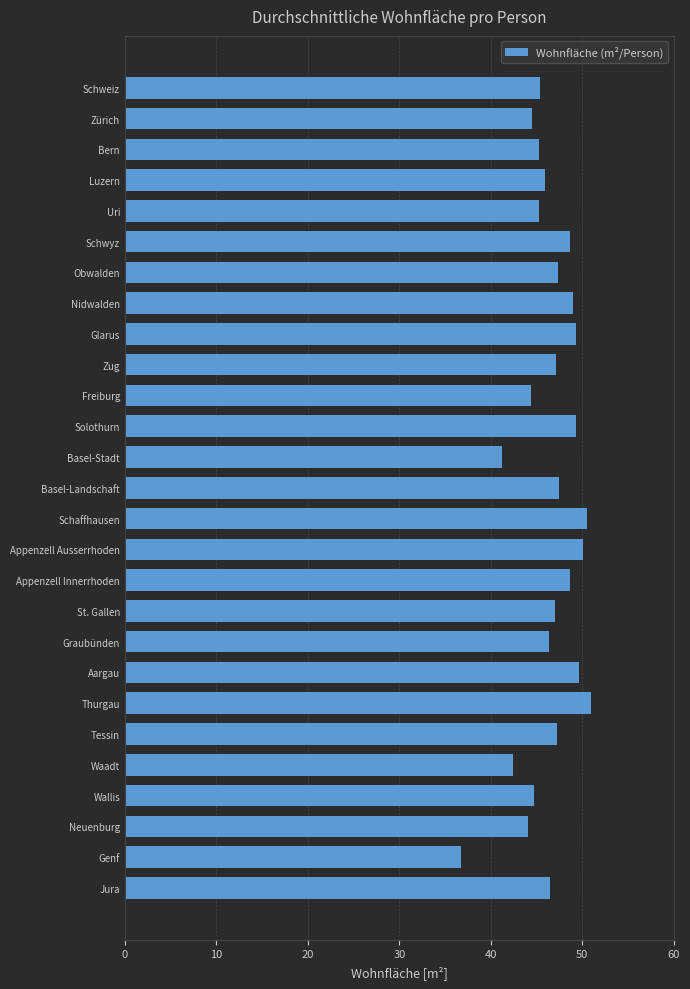

At which label is the value closest to 43?

Waadt